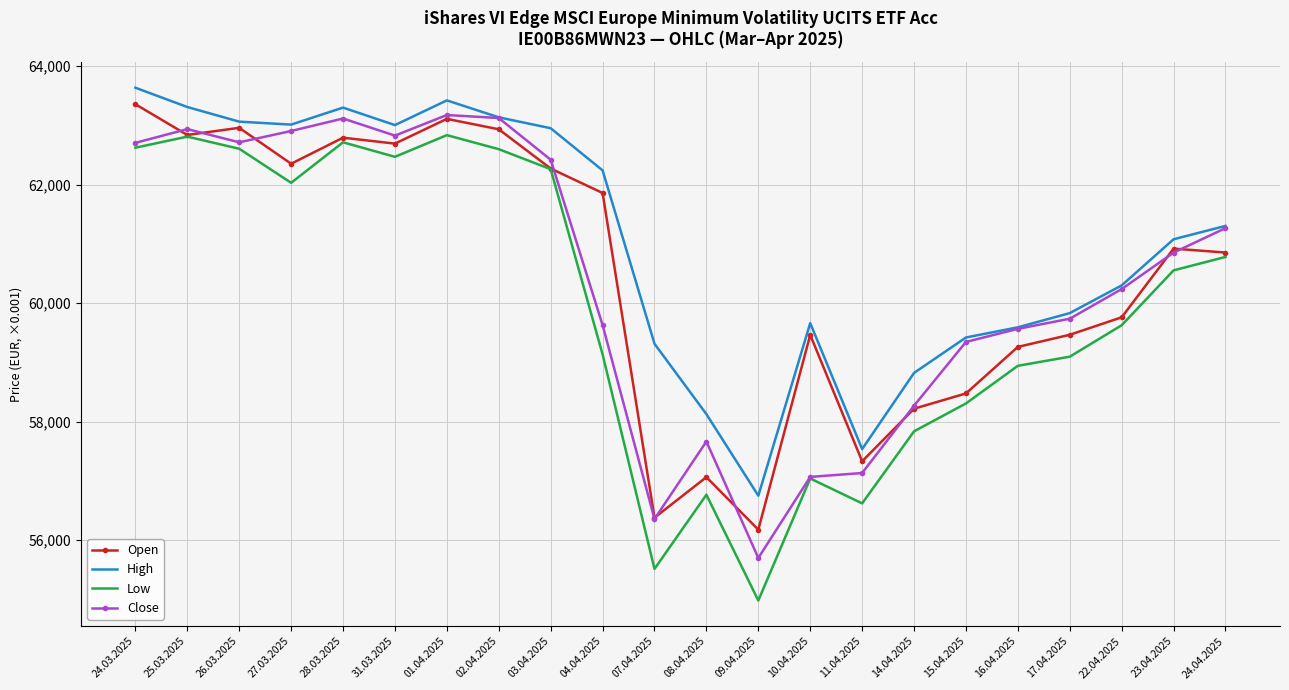

Is the value of Open at 01.04.2025 greater than the value of High at 14.04.2025?

Yes